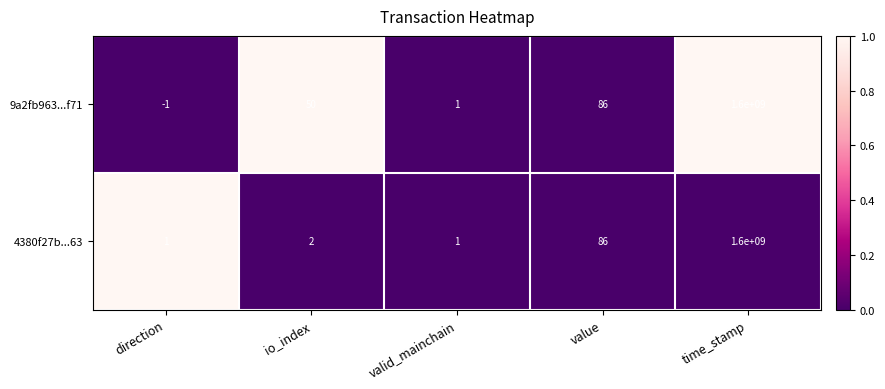

What is the average value of the 9a2fb963...f71 series?

320000027